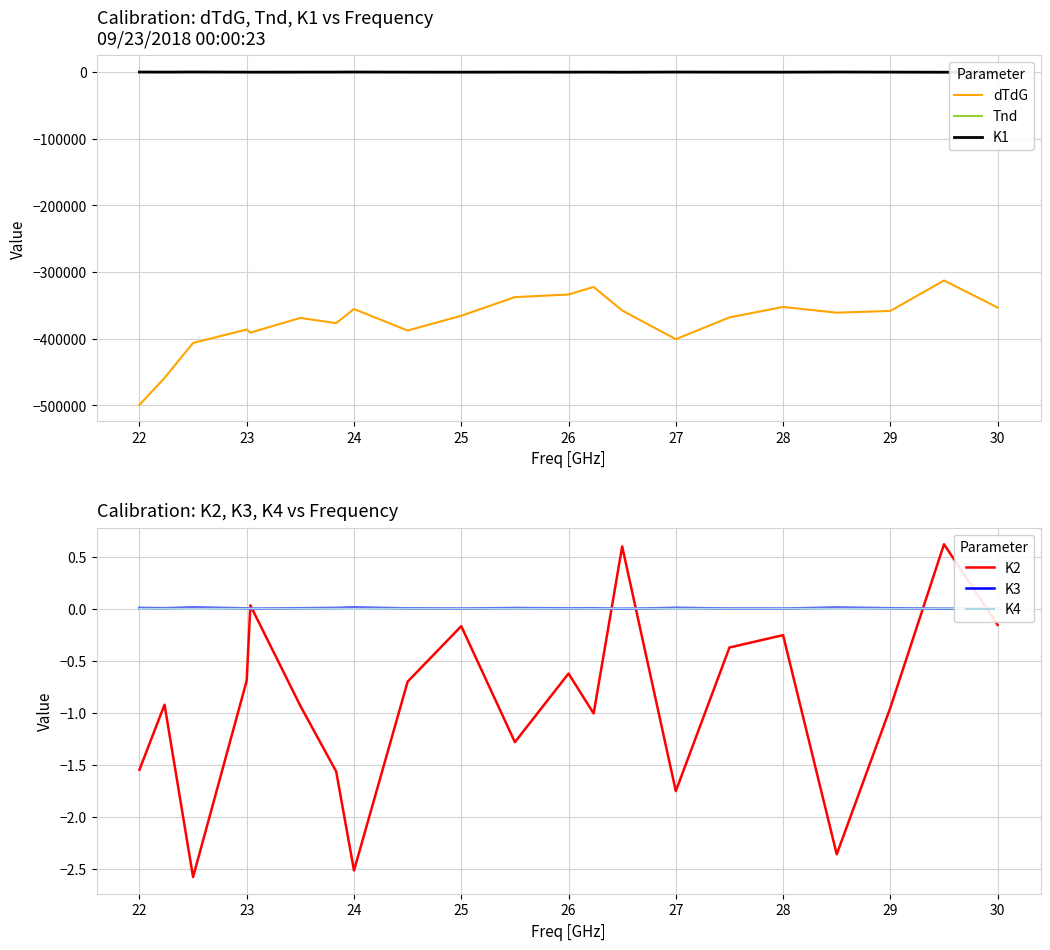

True or false: Tnd and dTdG intersect in this chart.

False